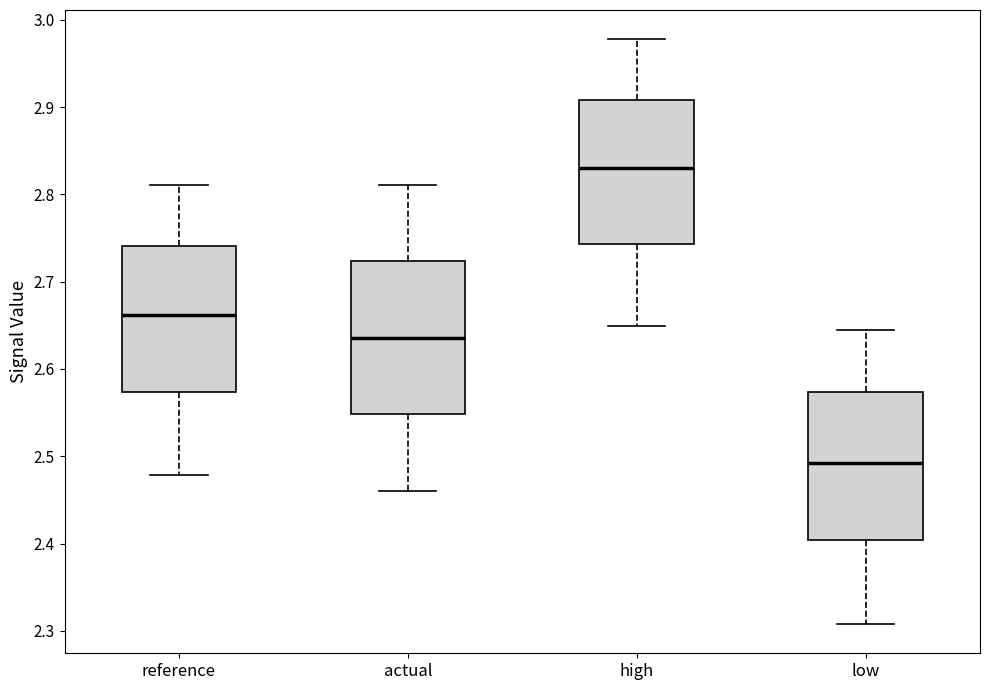

Reading left to right, transcribe this box plot: for each box, give where its median line is, the range the box spans, and where its two whiskers end, as read against the y-axis. The values are not printed on the chart, so give them approximately, as read against the axis.

reference: median 2.66, box 2.57 to 2.74, whiskers 2.48 to 2.81
actual: median 2.64, box 2.55 to 2.72, whiskers 2.46 to 2.81
high: median 2.83, box 2.74 to 2.91, whiskers 2.65 to 2.98
low: median 2.49, box 2.40 to 2.57, whiskers 2.31 to 2.64